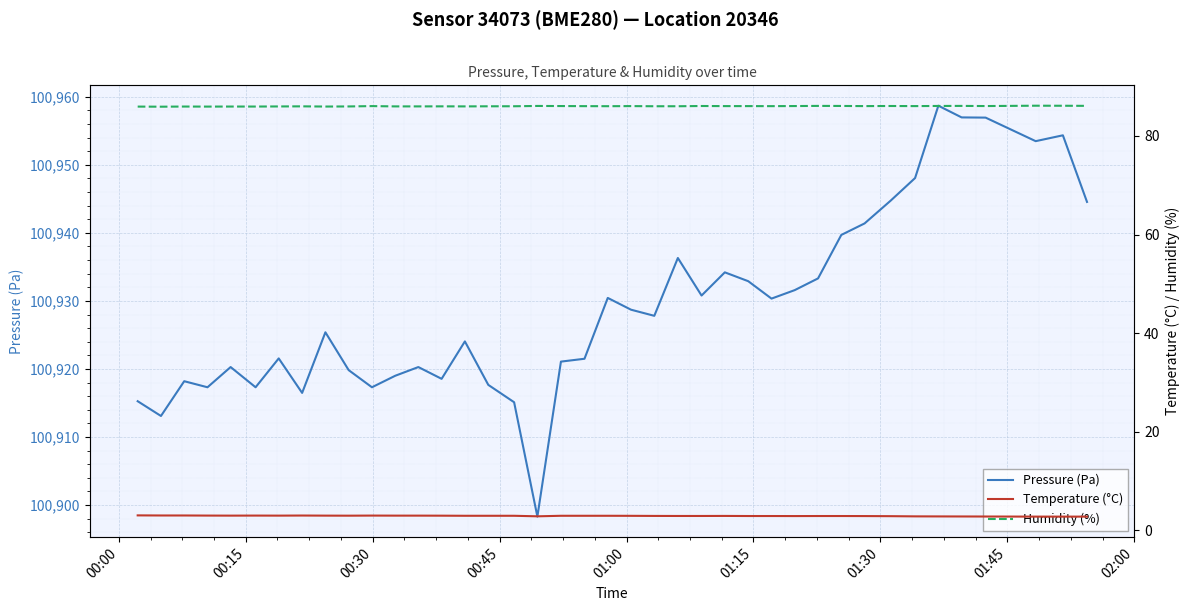

What is the maximum value for Pressure (Pa)?

100958.7